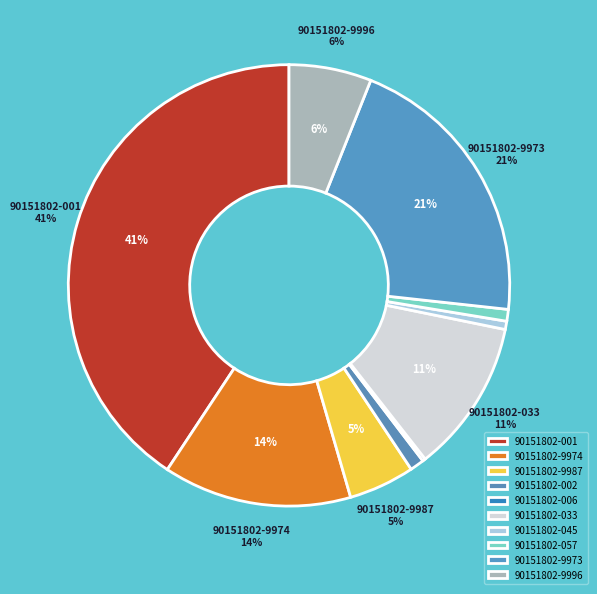

The 90151802-9987 slice represents 5% of the pie. True or false?

True